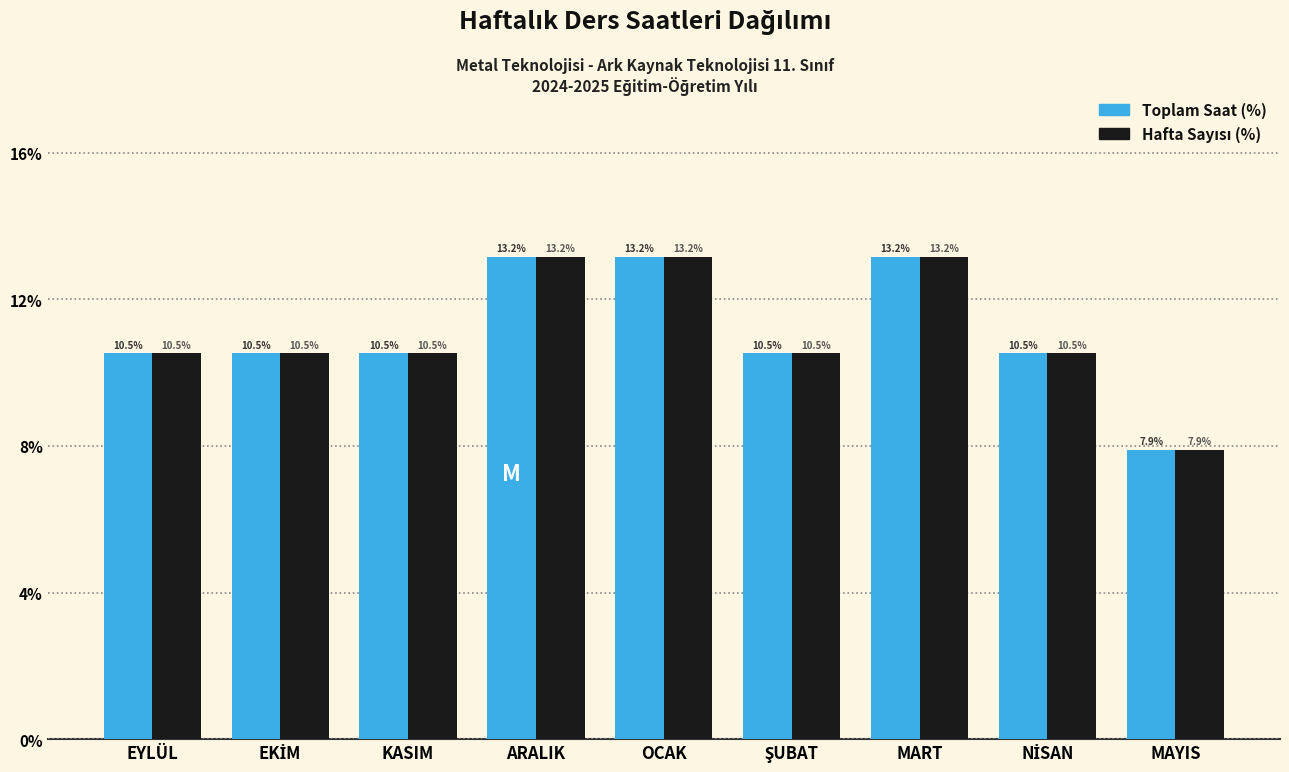

What is the smallest value displayed?

7.9